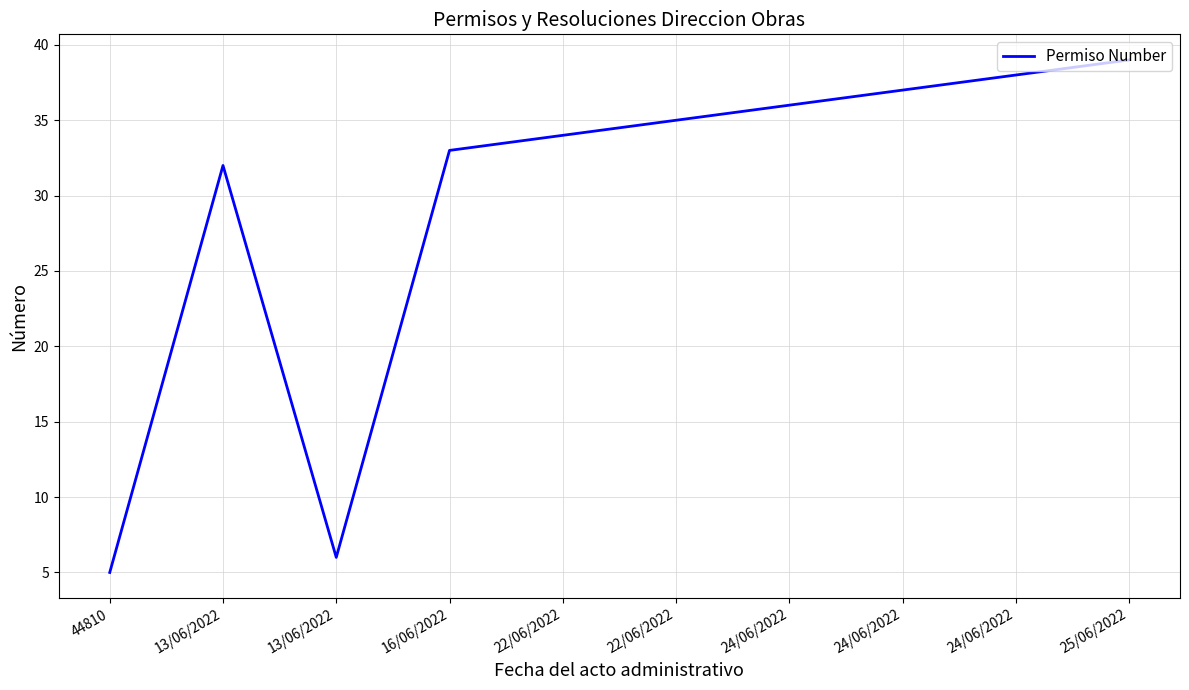

What value does the data have at 13/06/2022, to the nearest 10?

30